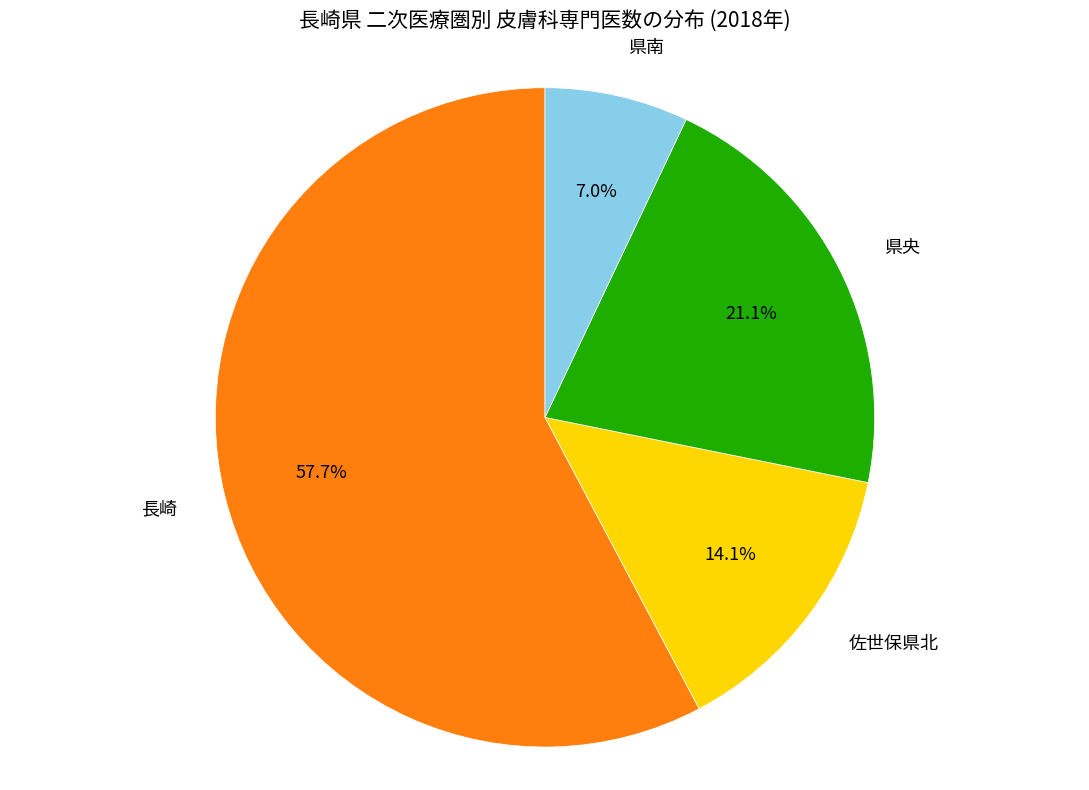

Rank the categories by value from highest to lowest.

長崎, 県央, 佐世保県北, 県南